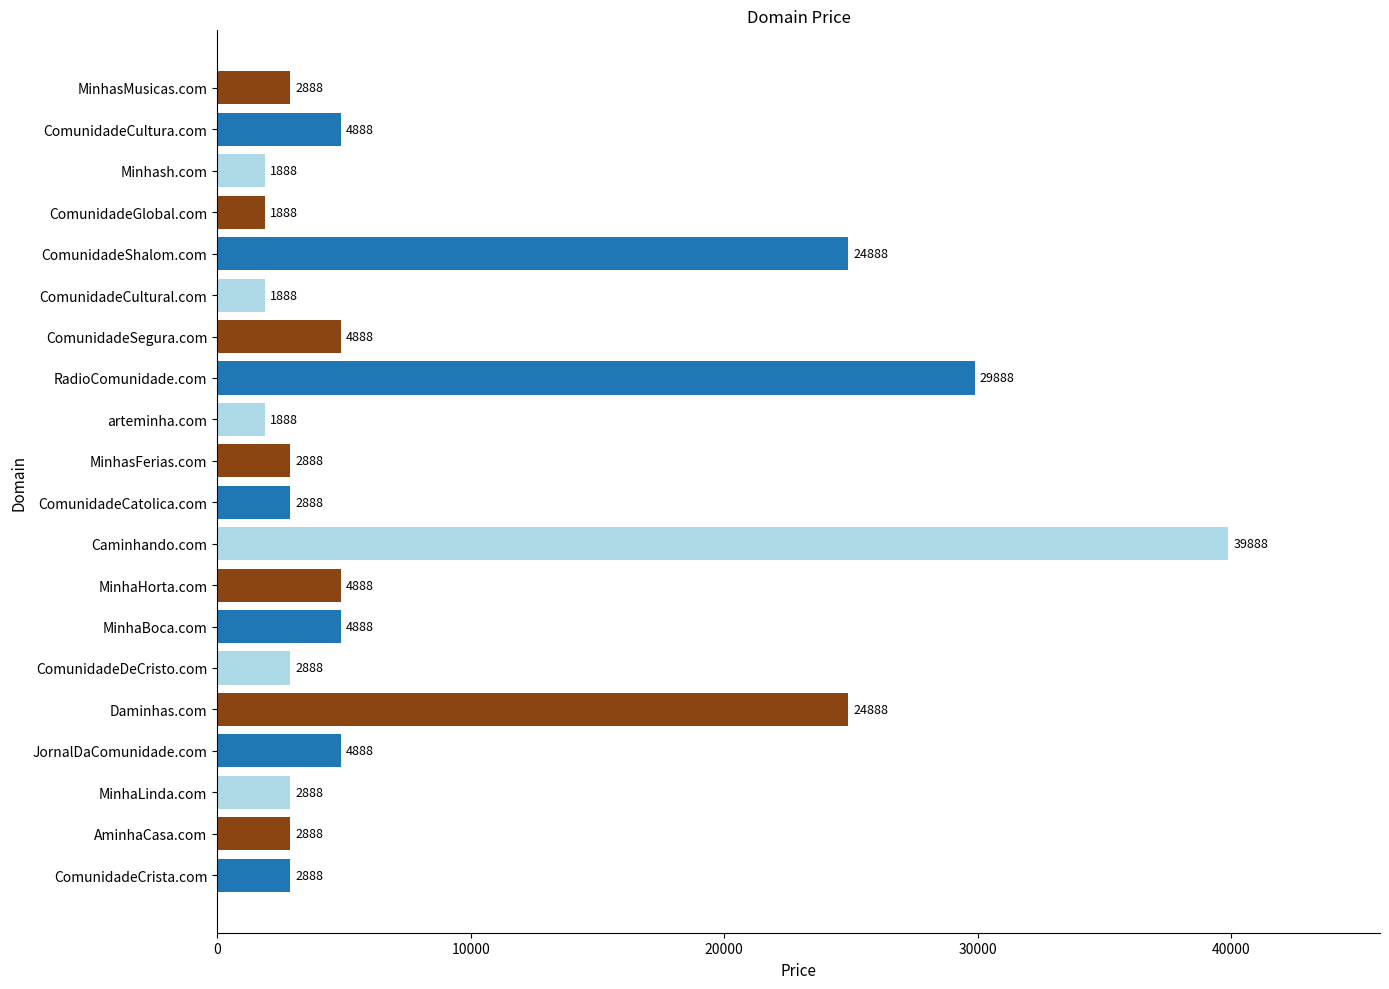

What is the minimum value shown in the chart?

1888